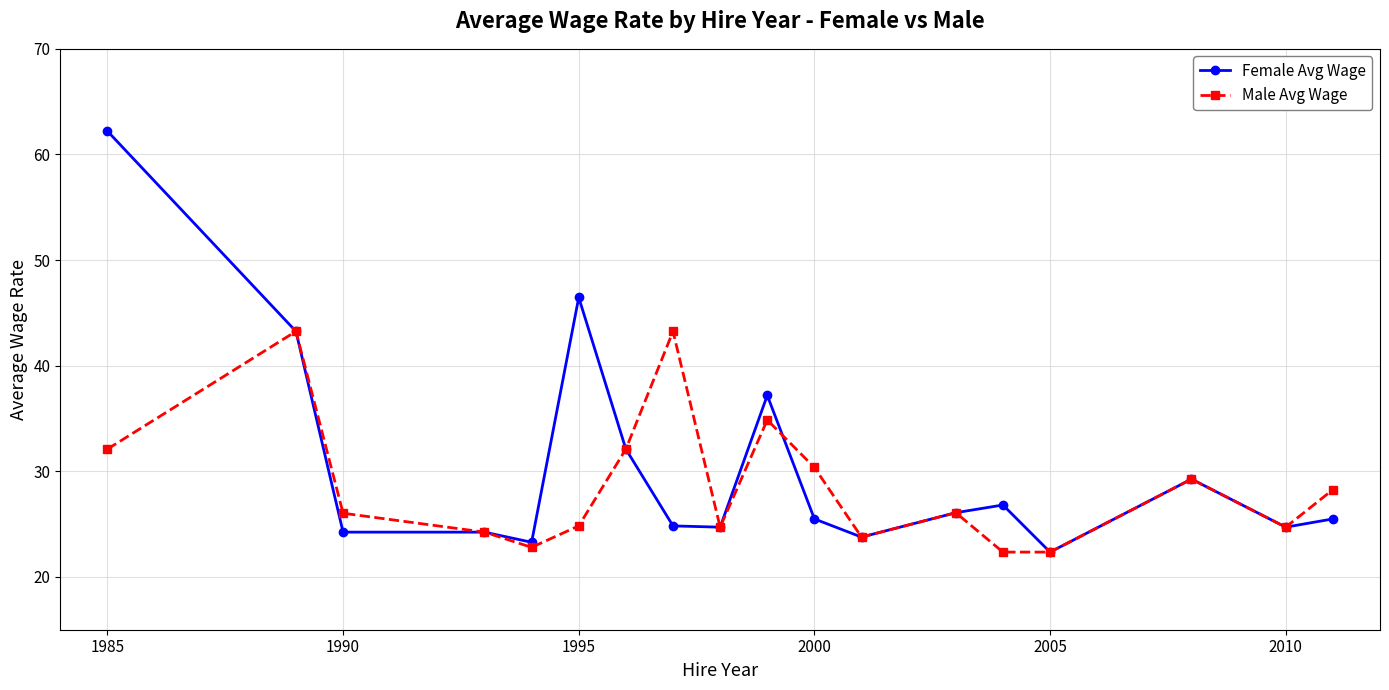

How many distinct data groups are displayed?

2